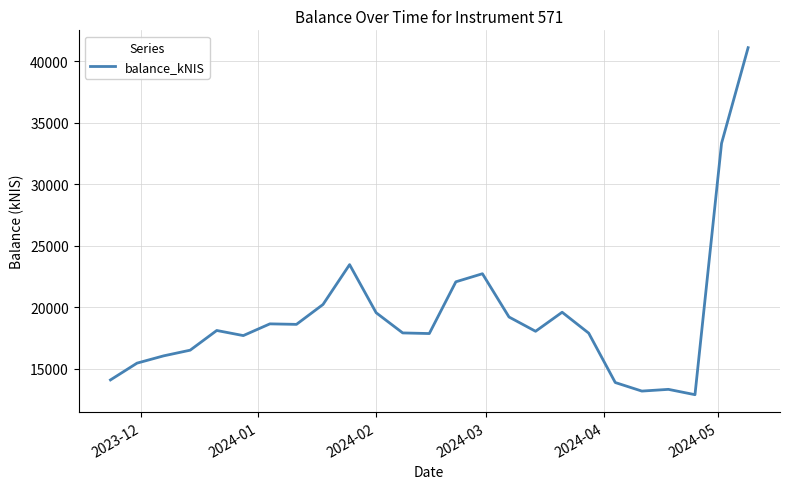

What is the minimum value shown in the chart?

12894.7